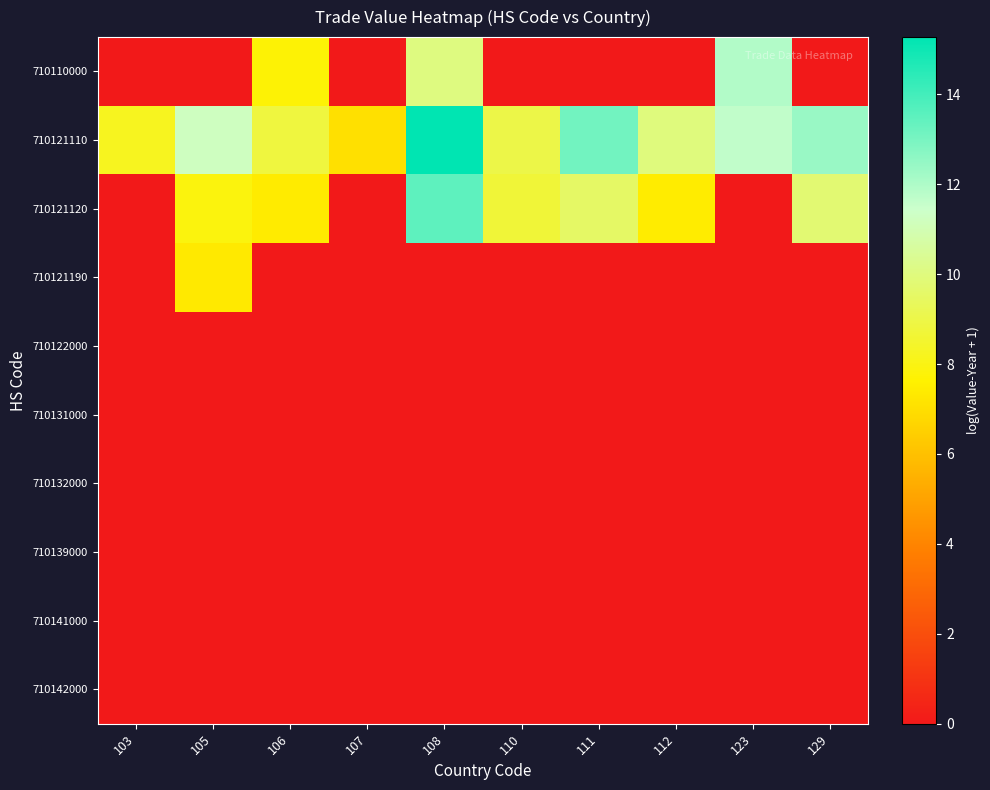

What is the total value across all series at 106?

24.0